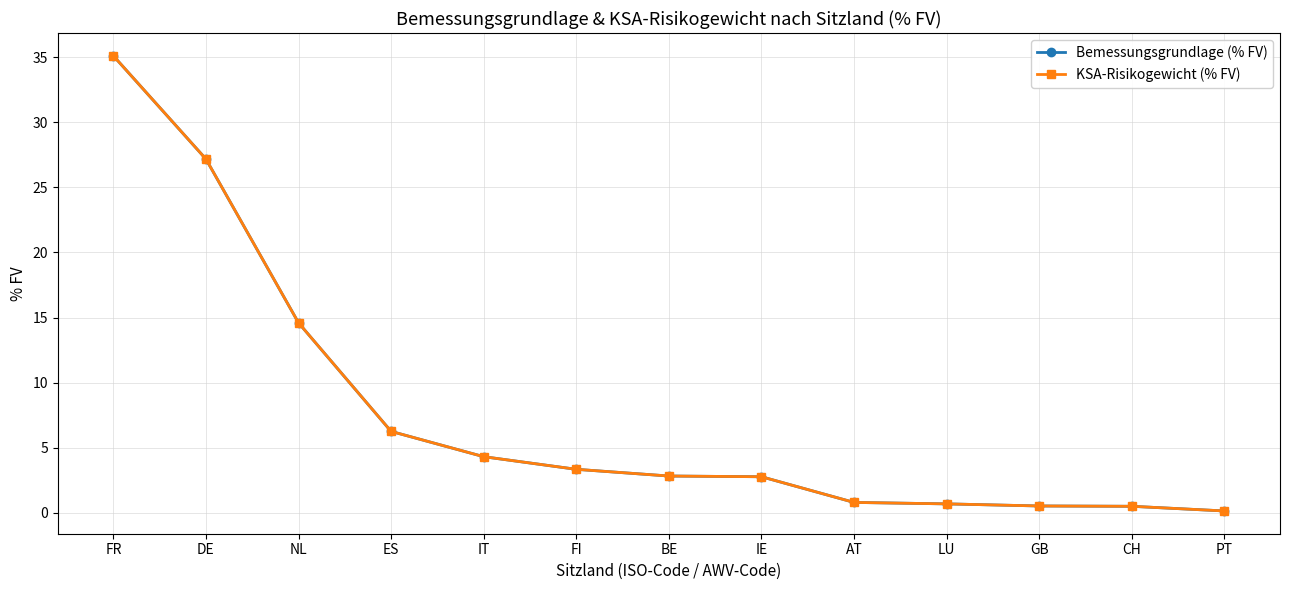

Is this an area chart (filled region under the line)?

No